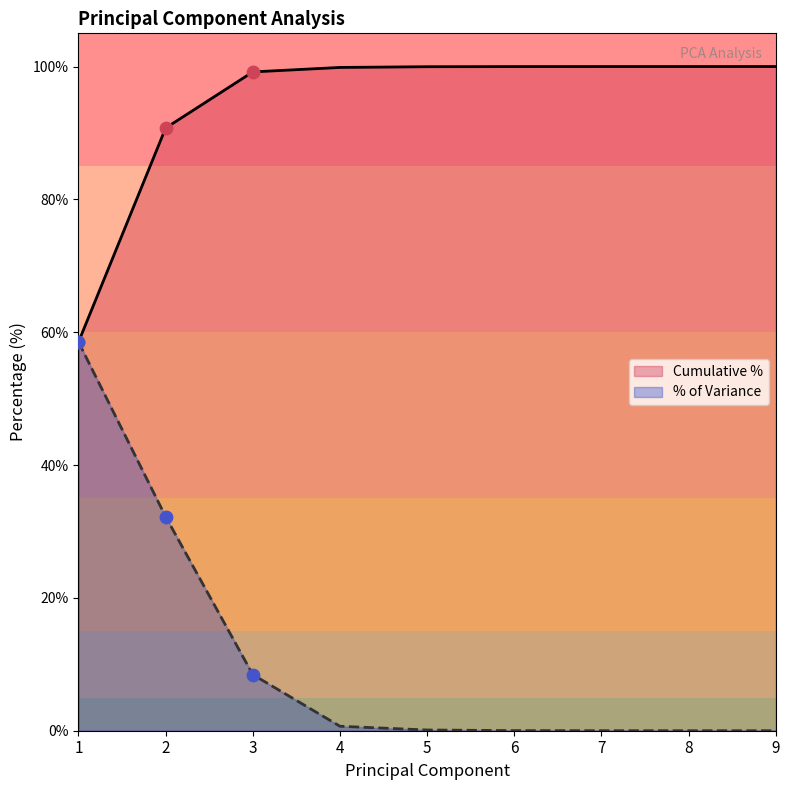

Which series reaches the maximum Y coordinate?

Cumulative %